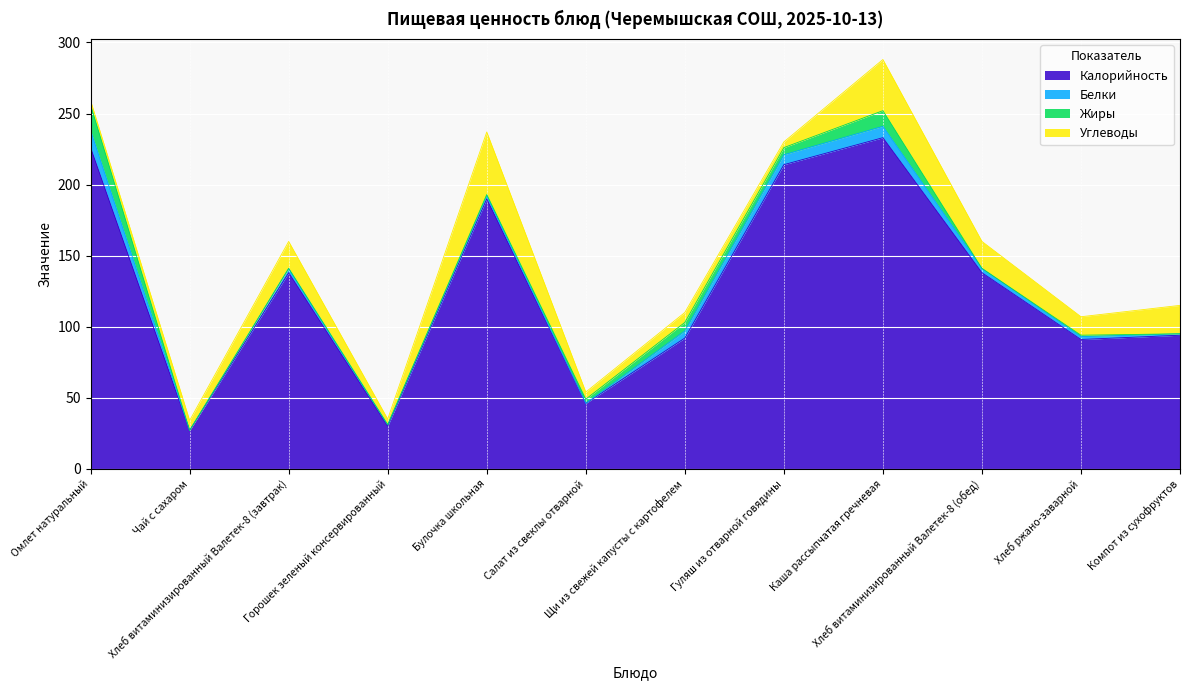

Reading left to right, list all the values displayed in this chart.

Калорийность: 226	27	138	30	190	46	92	214	233	138	91	94
Белки: 12	0	3	1	2	0	5	7	8	3	2	1
Жиры: 18	0	0	0	1	3	6	5	11	0	1	0
Углеводы: 3	7	19	4	44	5	7	4	36	19	13	20